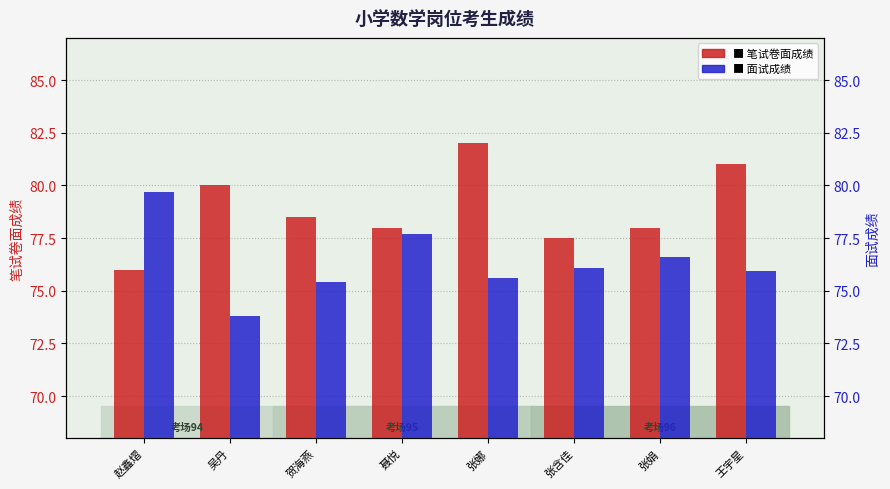

What is the average value of the 笔试卷面成绩 series?

78.9